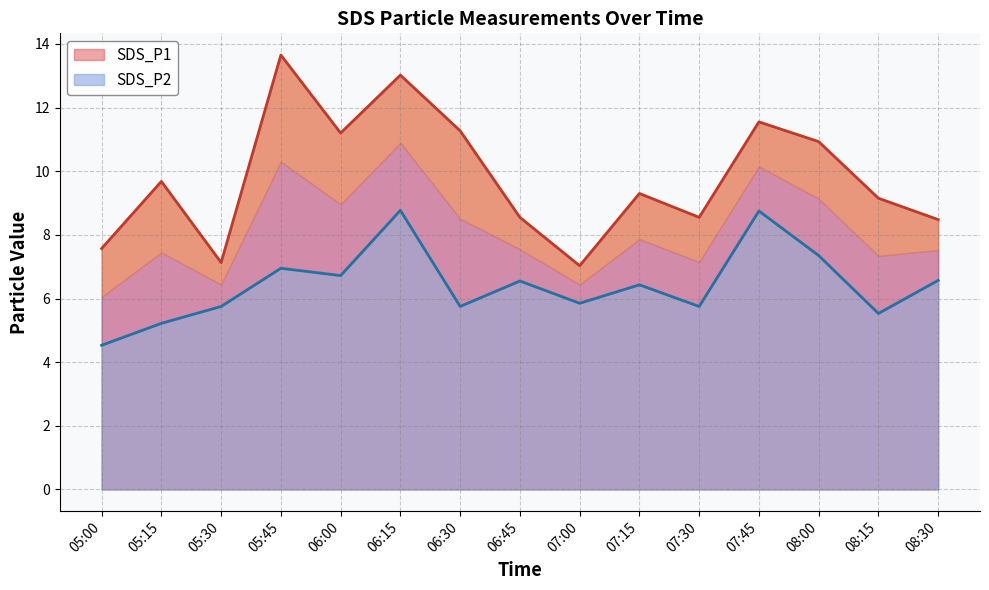

How many interior local valleys does the SDS_P1 series have?

4